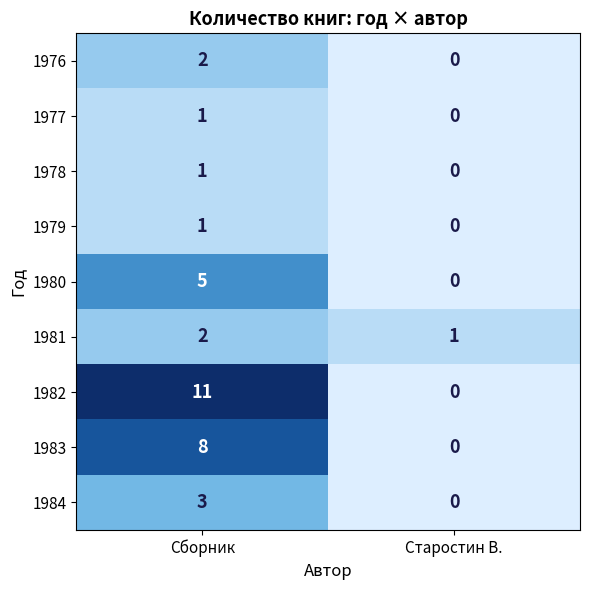

What is the average value of the 1983 series?

4